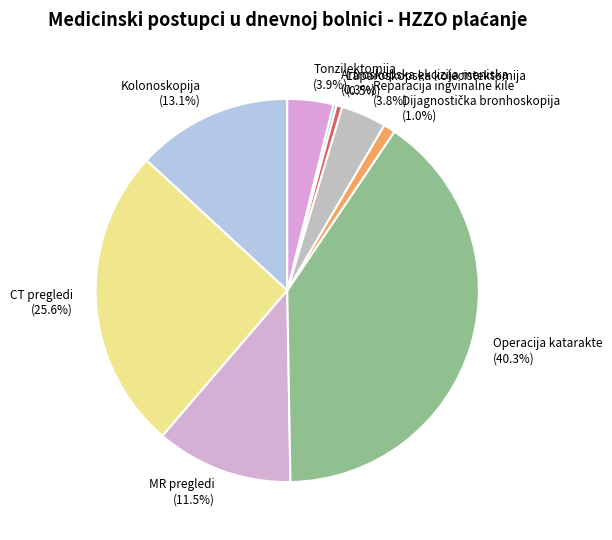

What percentage is NOT represented by Reparacija ingvinalne kile (3.8%)?

96.2%